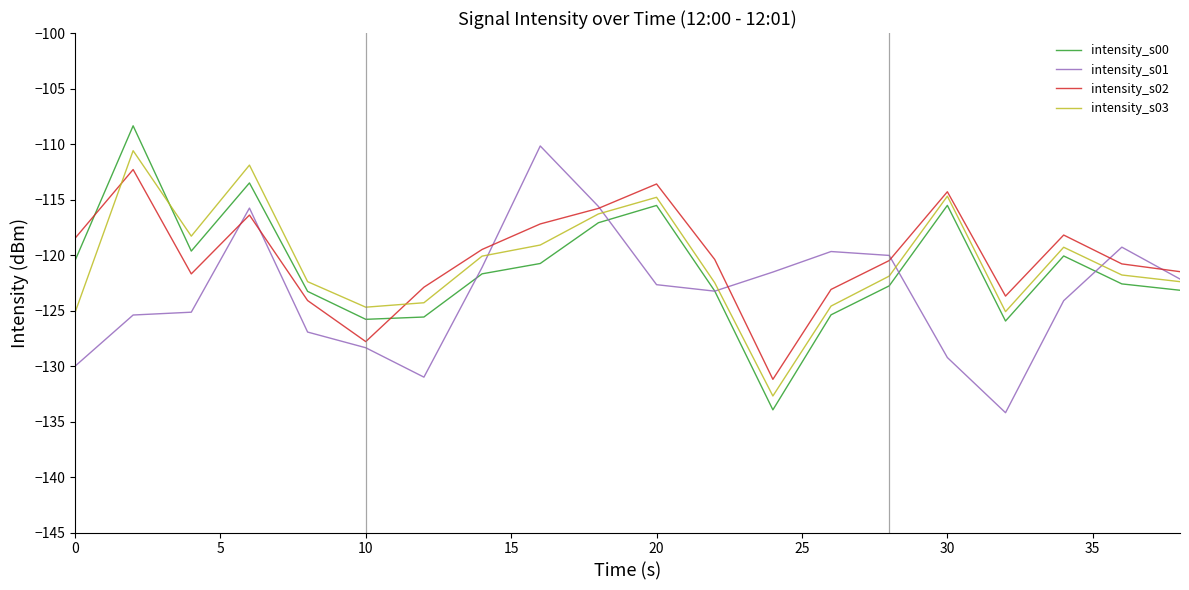

Does the chart have visible grid lines?

No